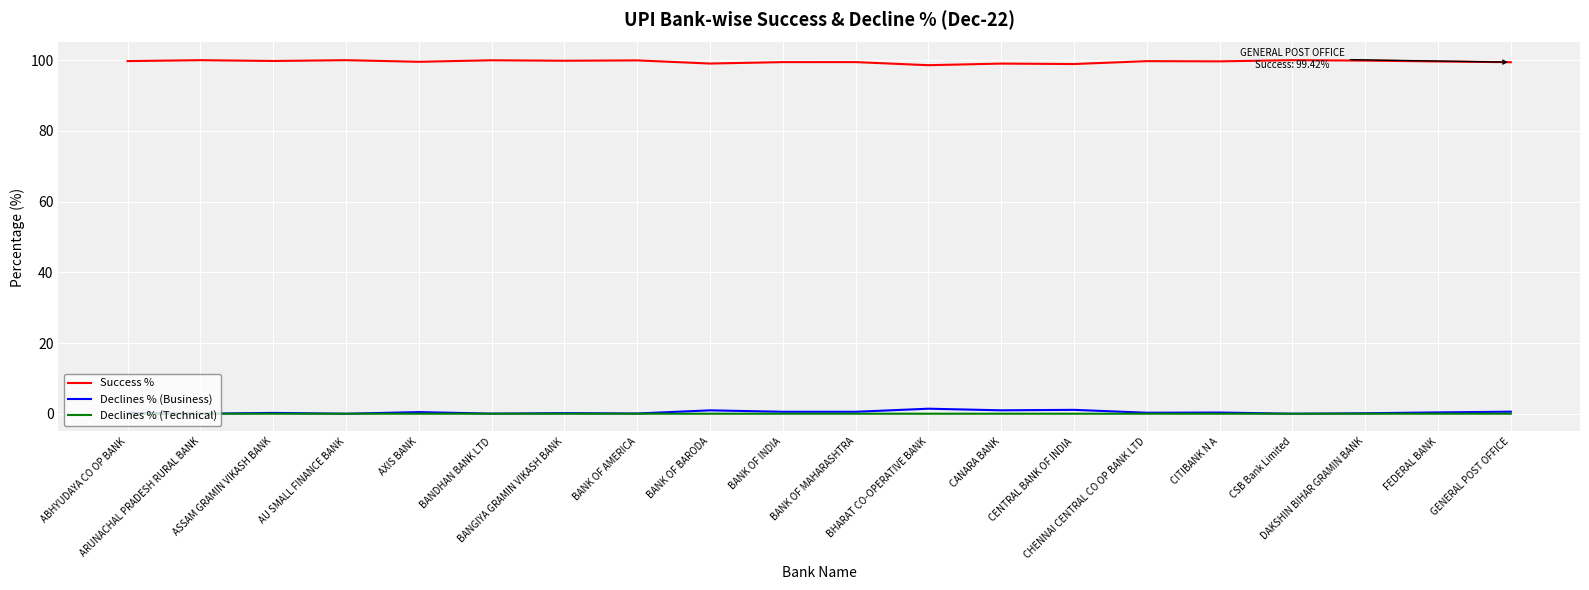

What is the maximum value shown in the chart?

100.0